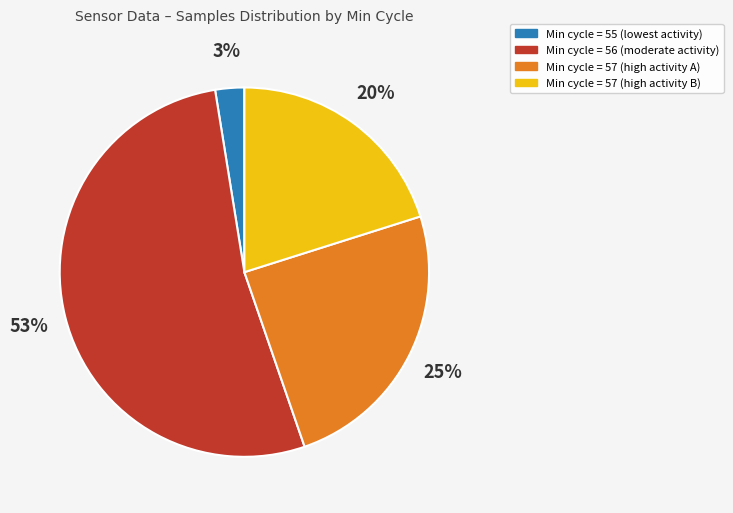

Is there any slice that represents more than half of the pie?

Yes